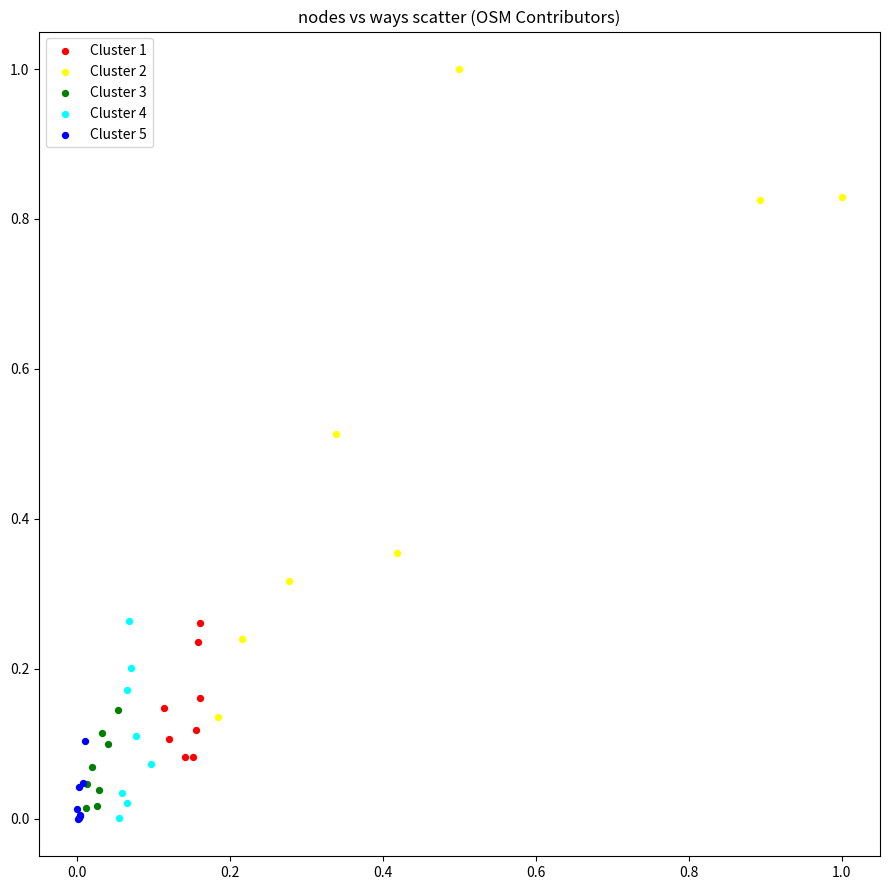

Which series has the widest spread of Y values?

Cluster 2